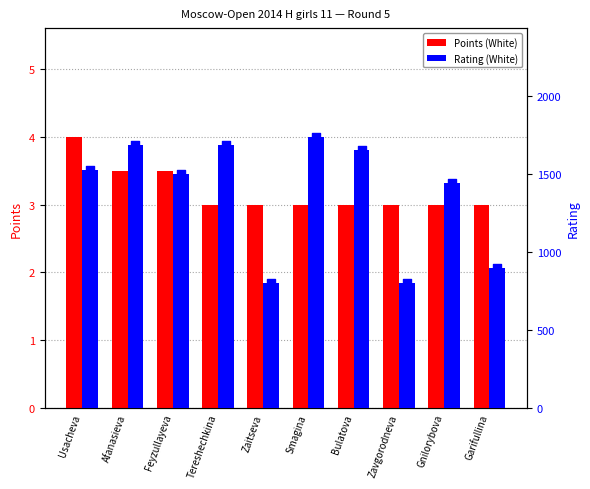

At how many categories does at least one series exceed 264?

10